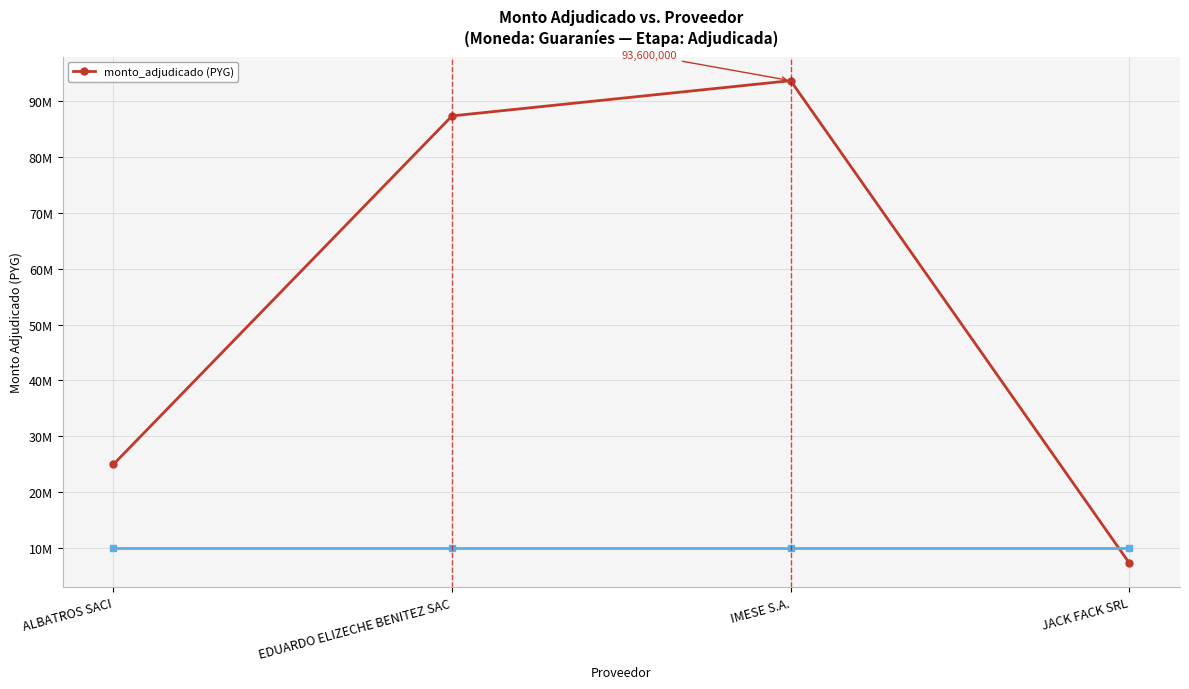

Does the chart have visible grid lines?

Yes